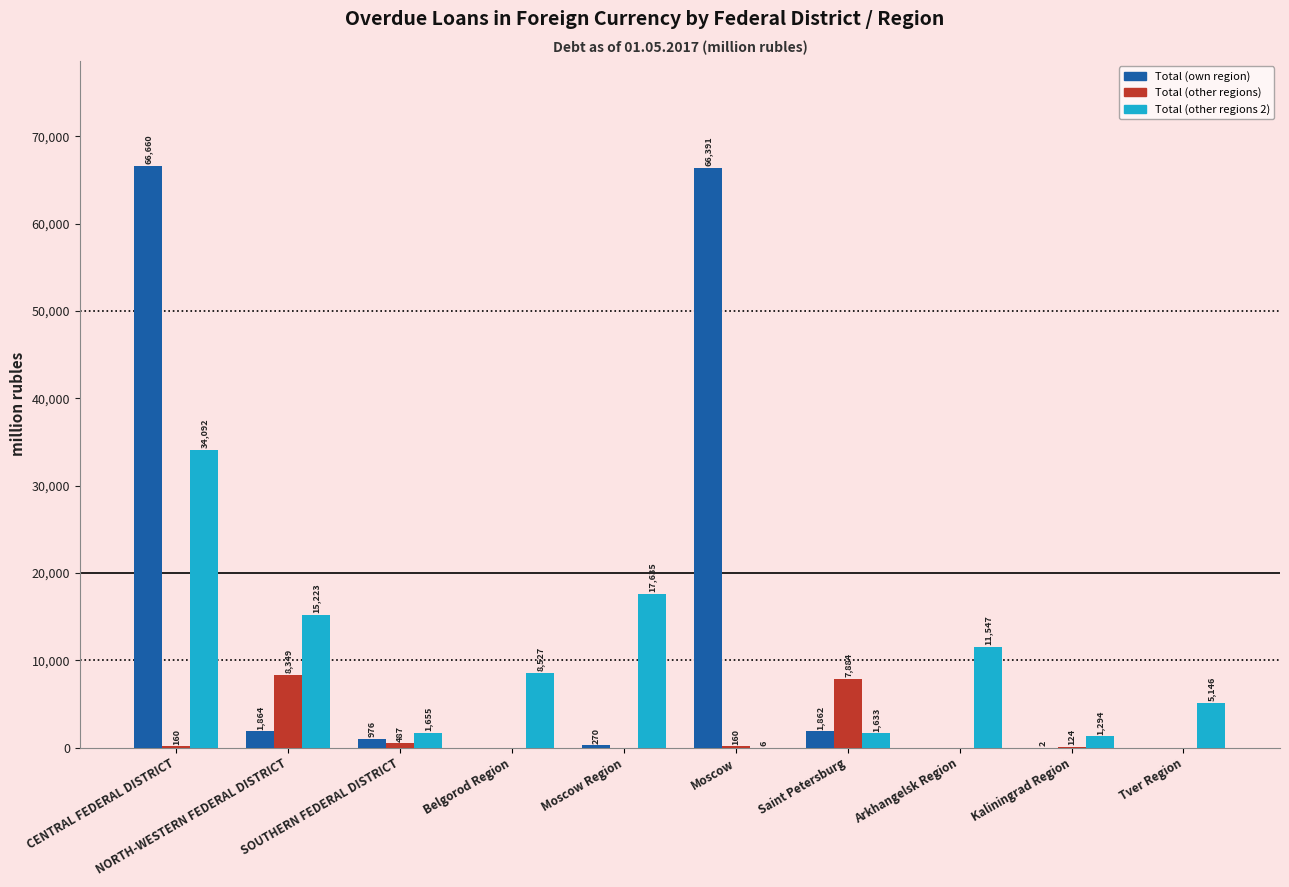

What is the maximum value for Total (other regions)?

8349